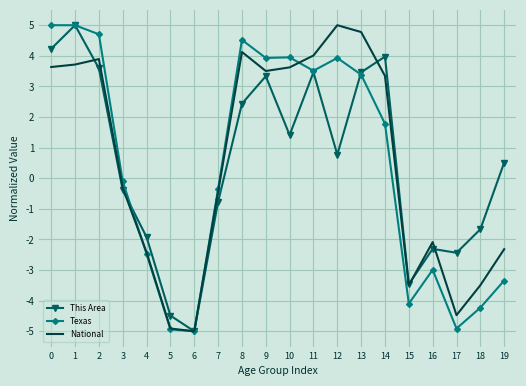

Read the National value at 11.

4.0